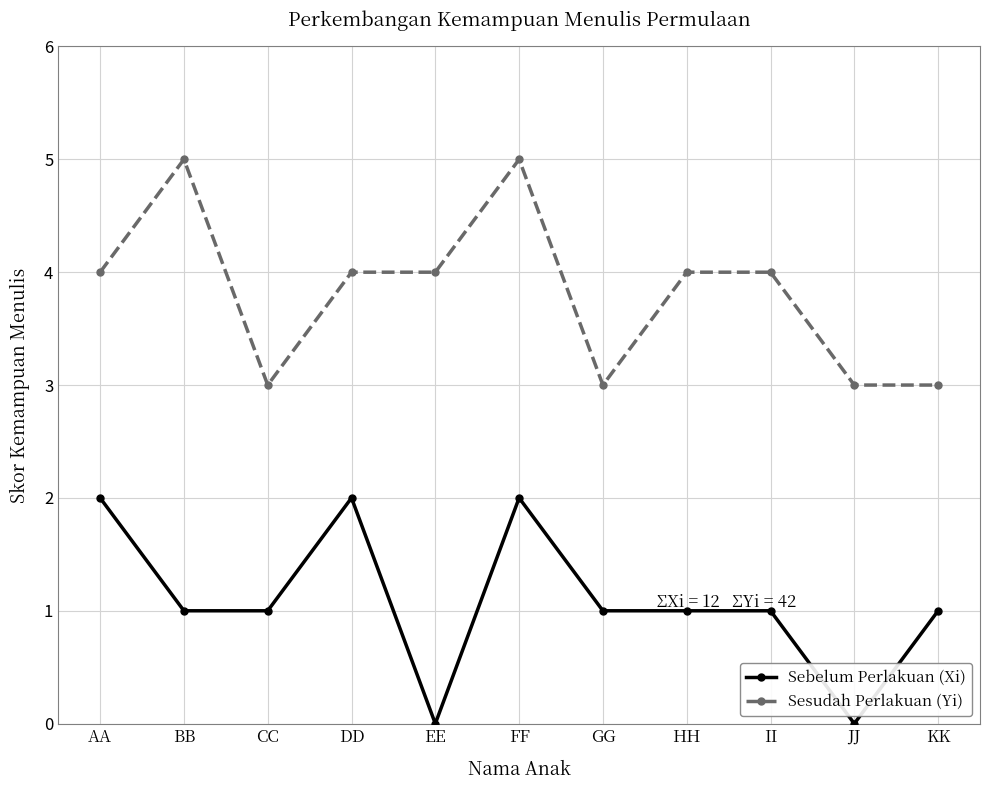

How many series are shown in this chart?

2